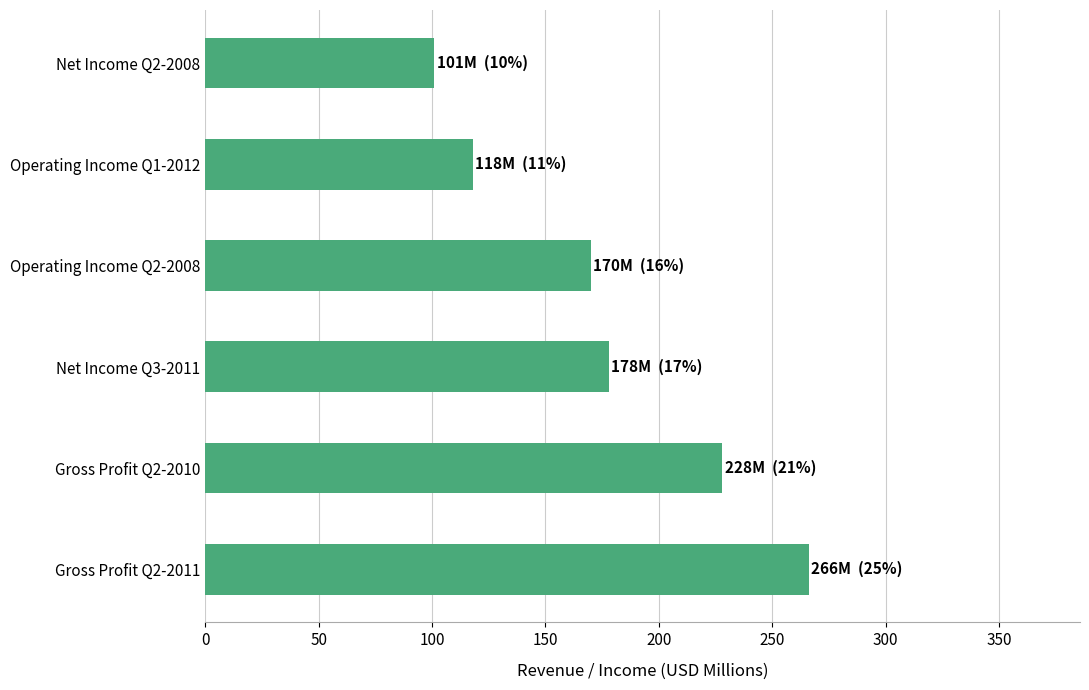

The chart shows a value of 170 at Operating Income Q2-2008. True or false?

True